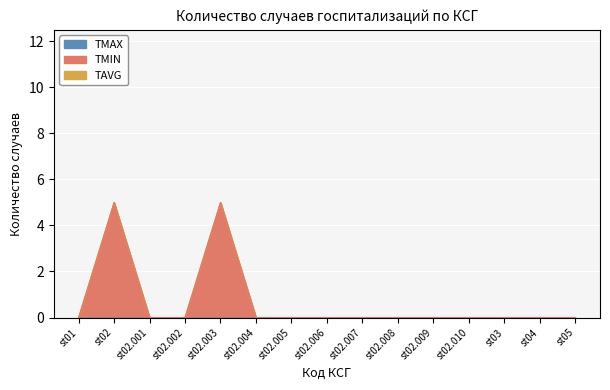

What position from the right is st02.009?

2